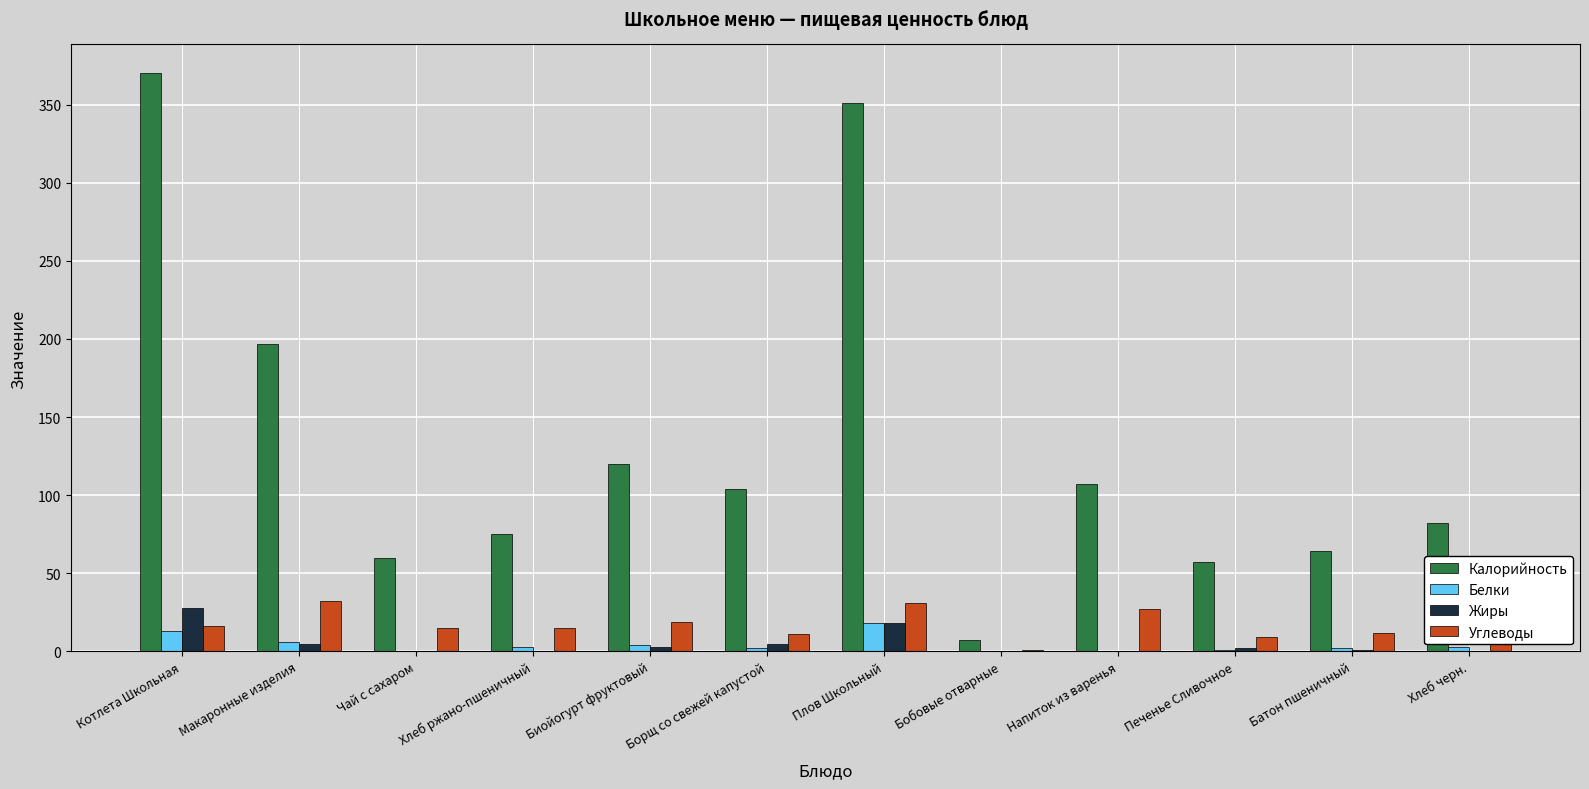

How many series are shown in this chart?

4